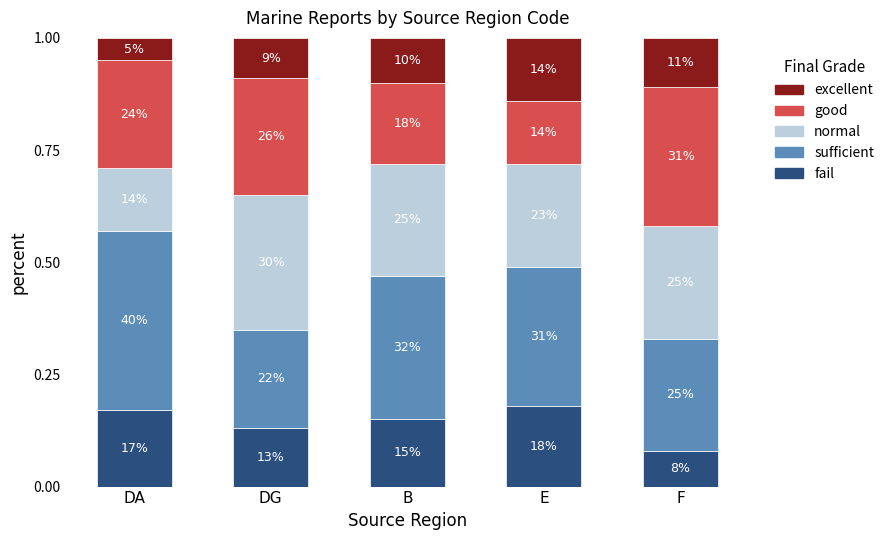

How many bars are there in total?

5